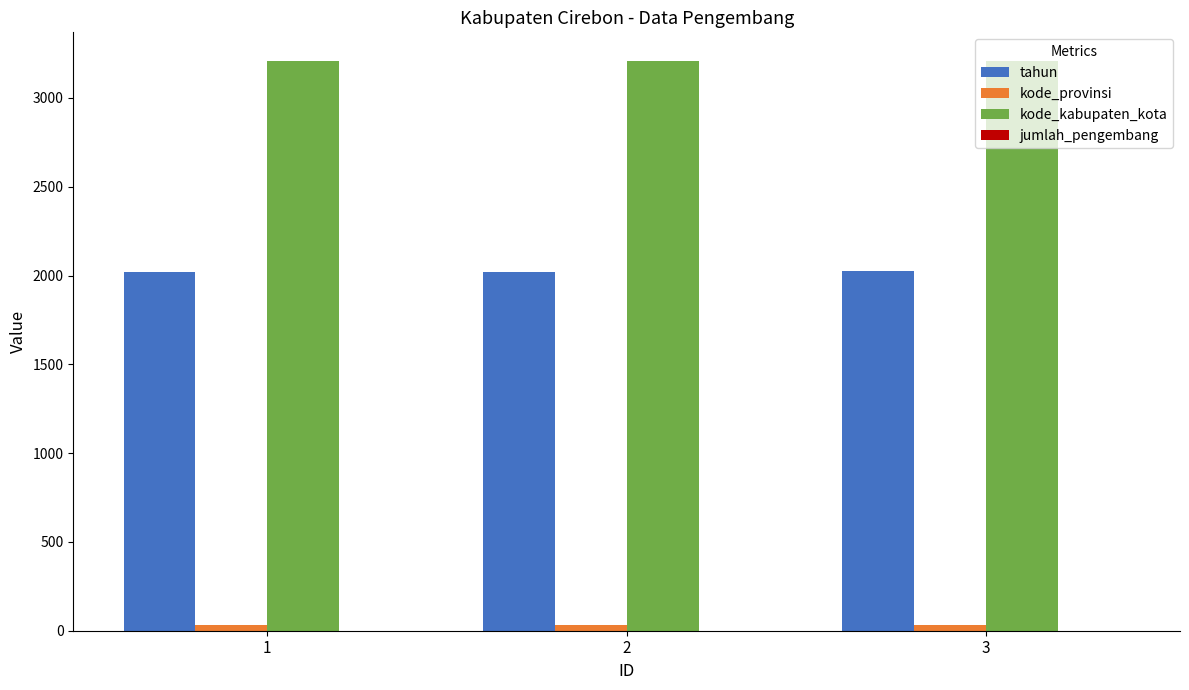

What is the total value across all series at 3?

5264